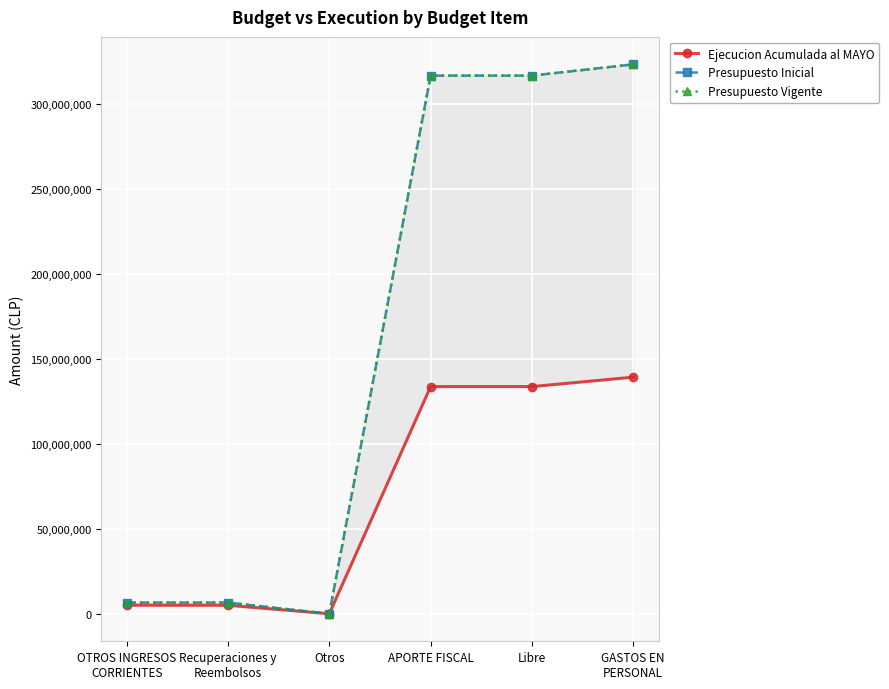

True or false: Presupuesto Vigente and Presupuesto Inicial intersect in this chart.

False